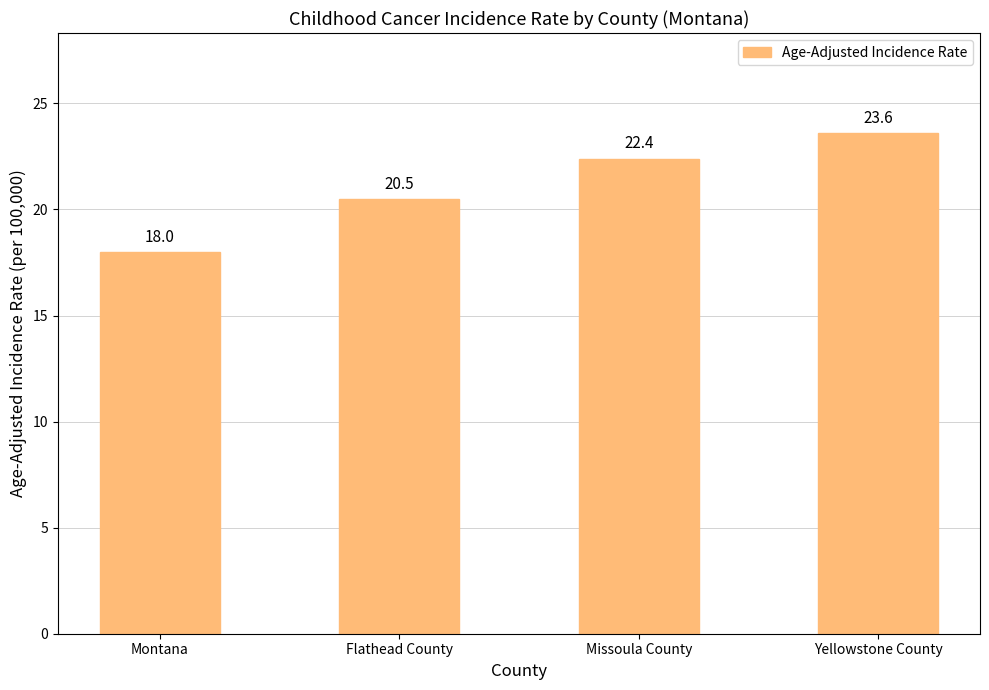

What is the value of the 3rd bar from the left?

22.4